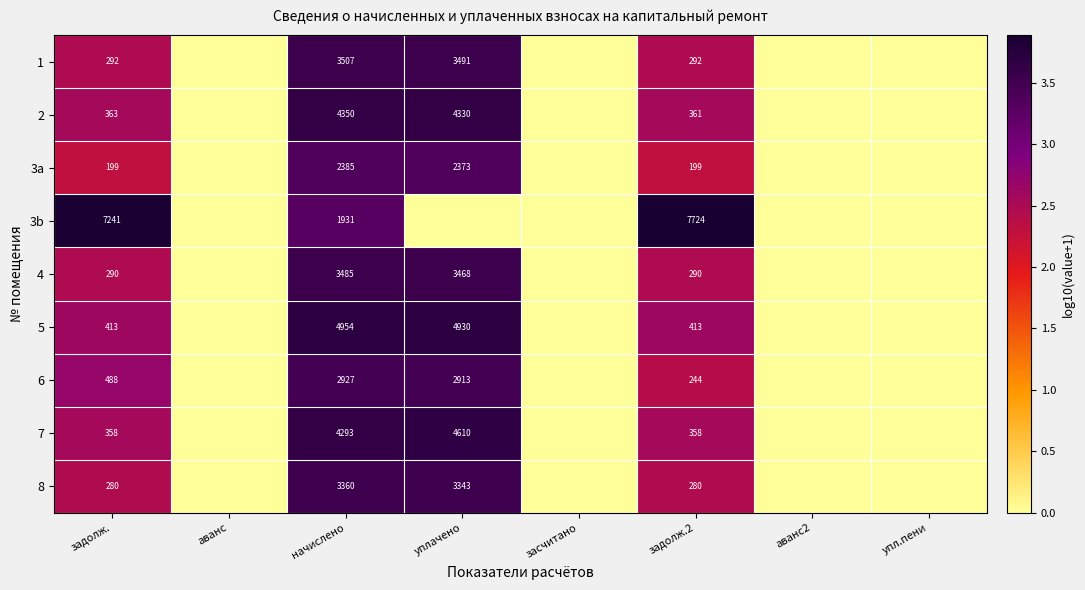

At задолж.2, list the series in order from smallest to largest.

3a, 6, 8, 4, 1, 7, 2, 5, 3b